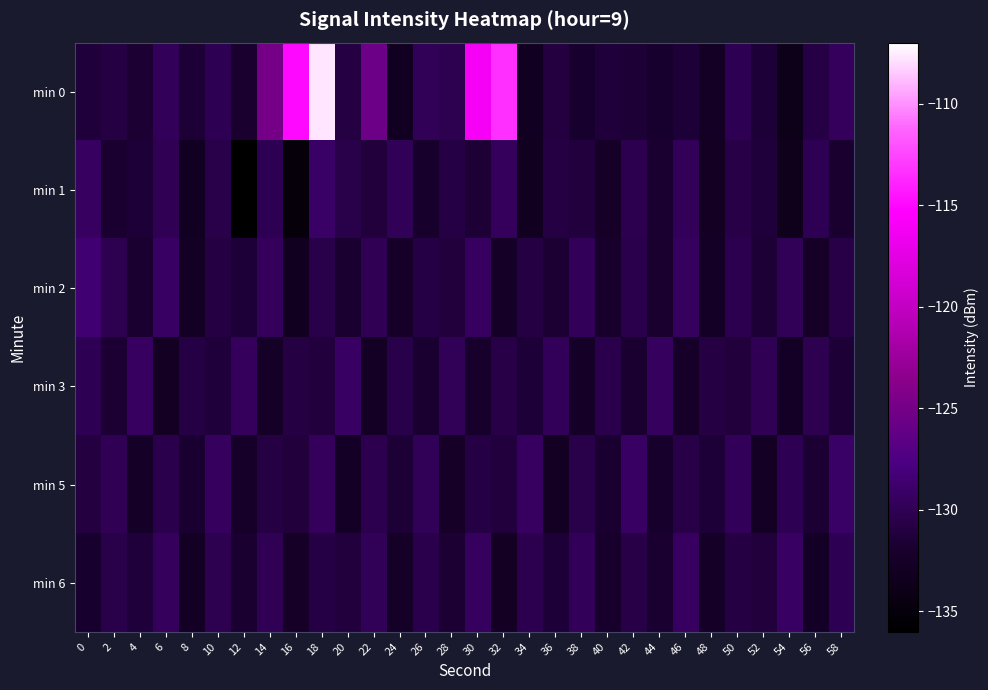

What is the spread (max minus min) of values at 54?

4.5